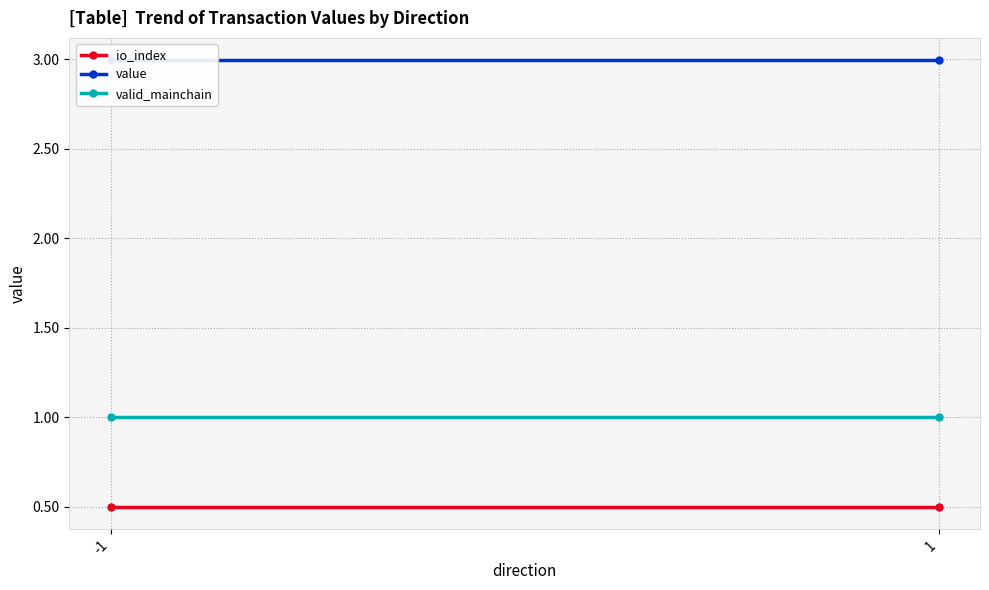

The value of io_index at -1 is 0.7. True or false?

False